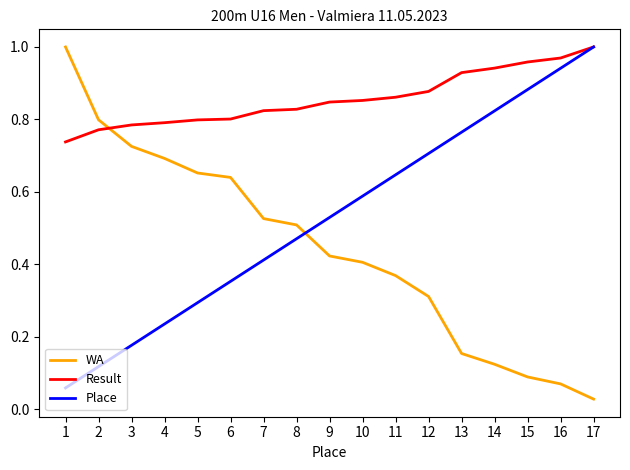

Which series changed the most between 1 and 2?

WA